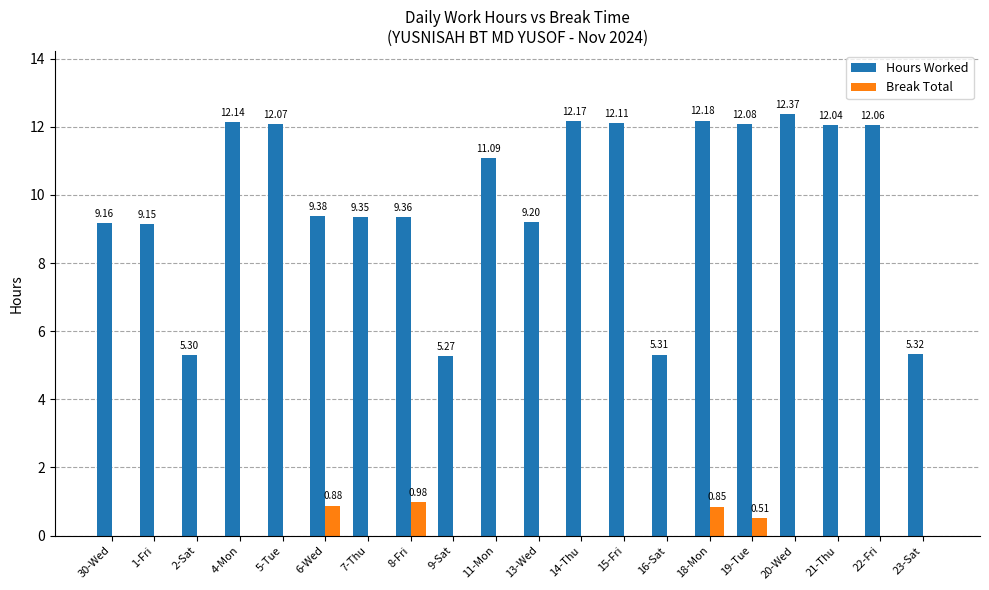

Between 9-Sat and 23-Sat, which series saw the biggest shift?

Hours Worked